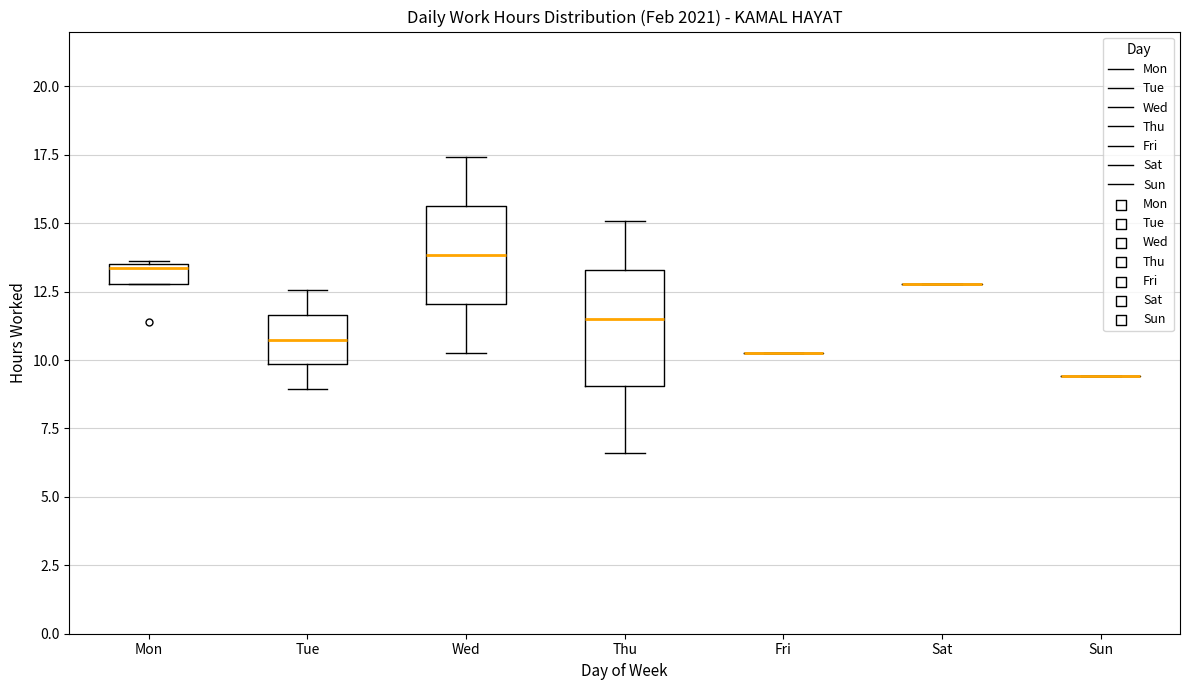

Which box is the tallest, from its lower edge to its upper edge?

Thu